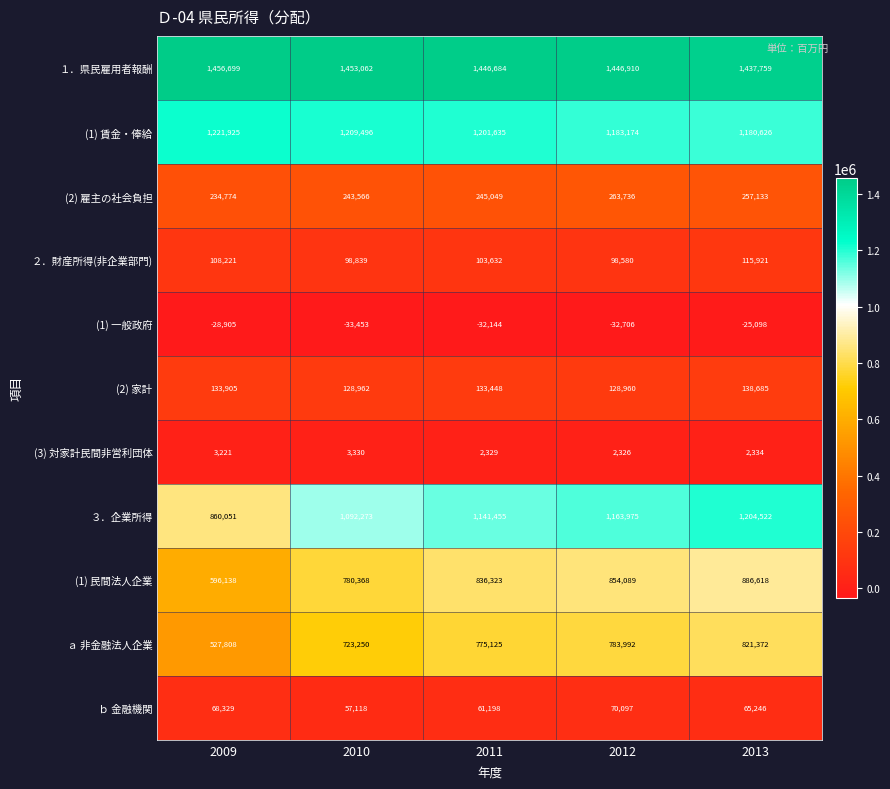

What is the average value of the (2) 家計 series?

132792